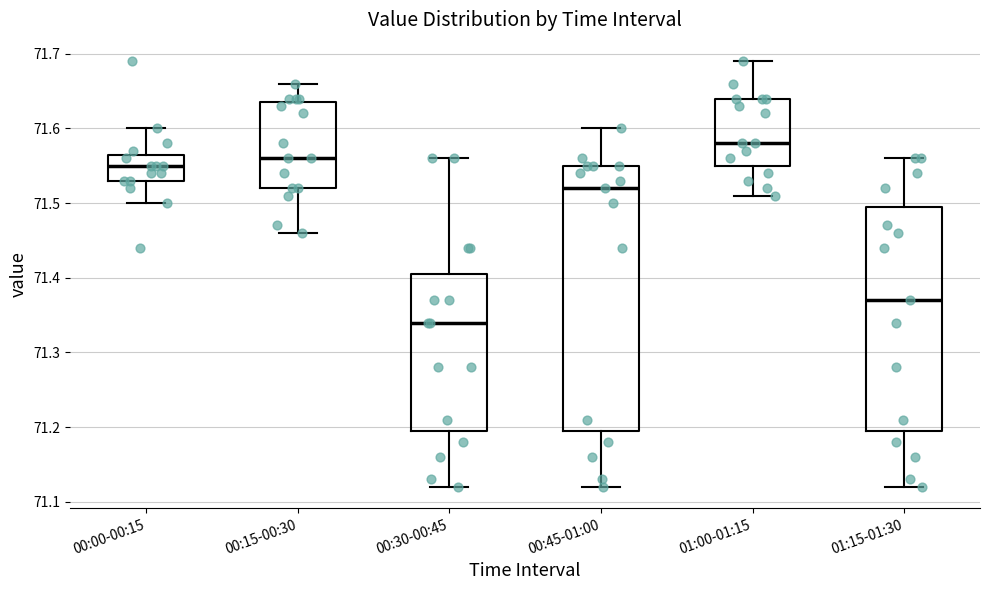

Where does the upper whisker of the box for 00:30-00:45 end on the y-axis? The values are not printed on the chart, so give them approximately, as read against the axis.

71.56